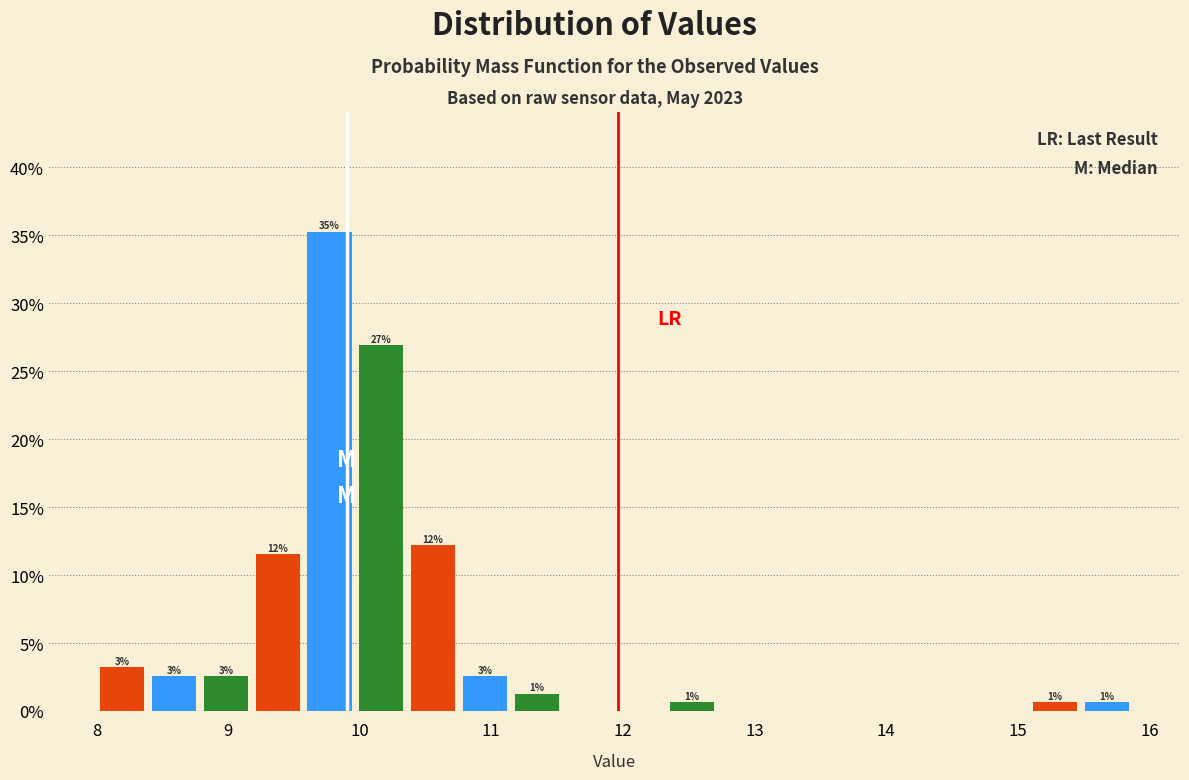

Read against the x-axis, roughly where is the centre of the tallest bar?

9.8